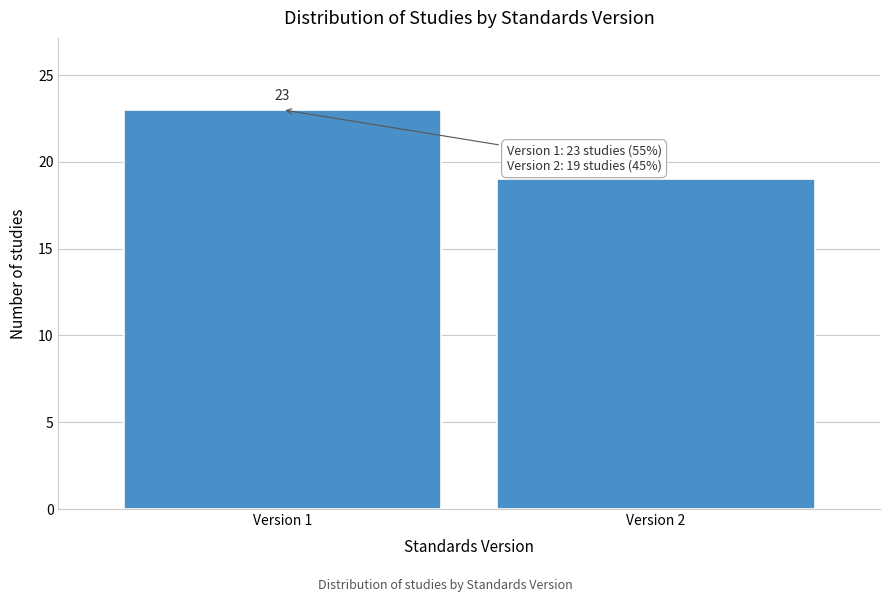

Reading left to right, what are all the values shown in this chart?

23	19